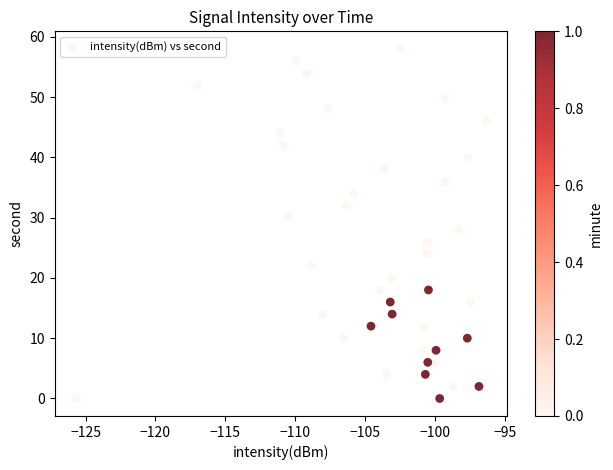

What is the range of Y values (max minus min)?

58